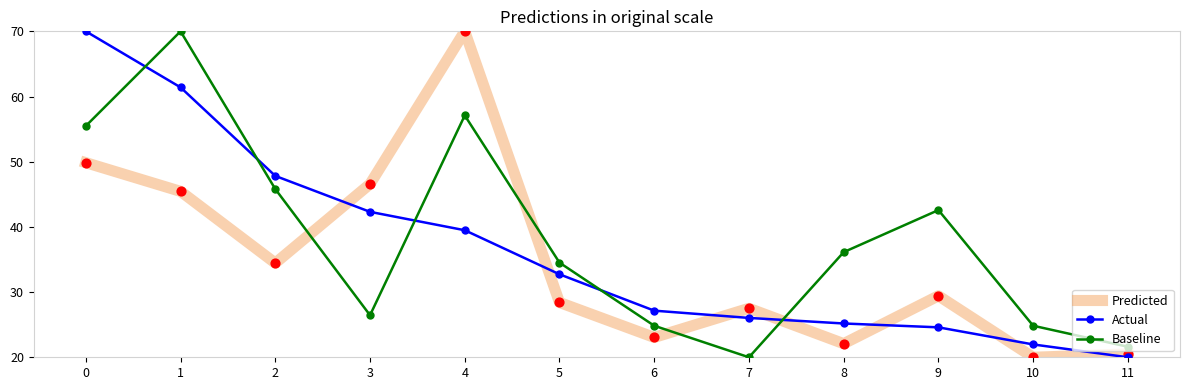

Is the value of Baseline at 4 greater than the value of Actual at 5?

Yes